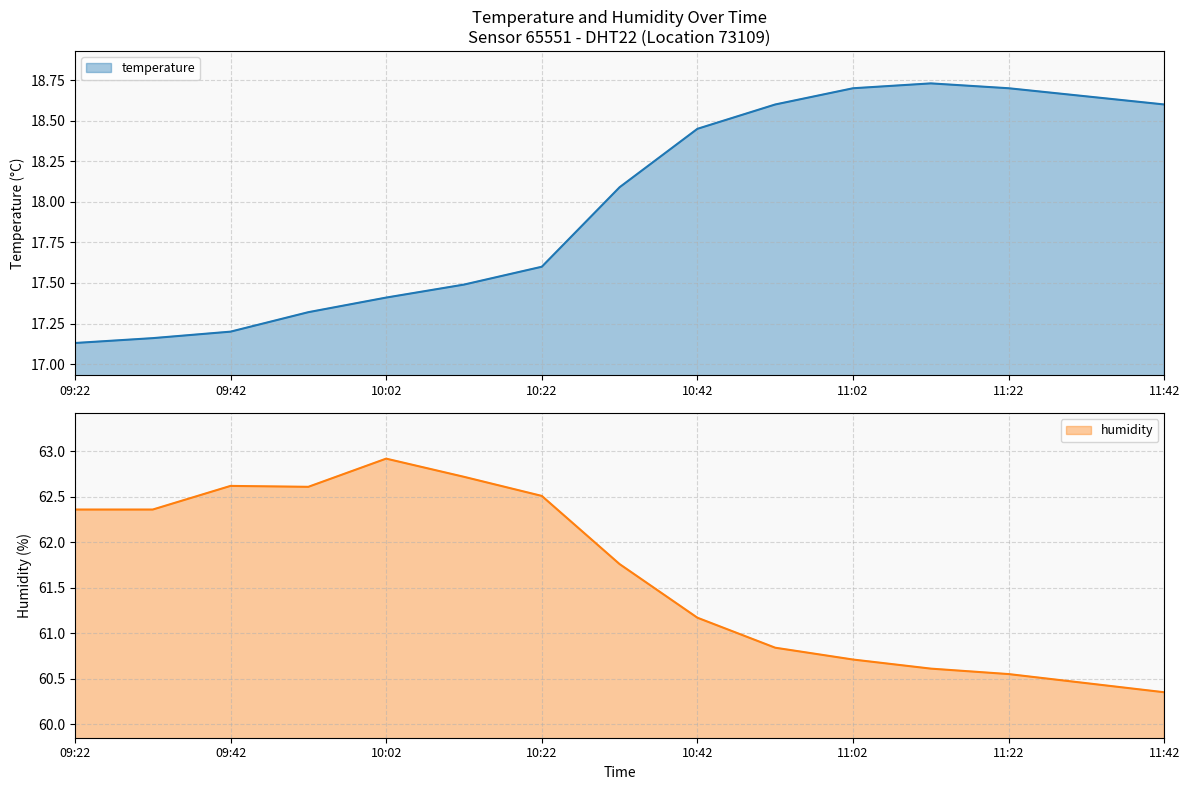

How many data points in temperature are above 18?

8